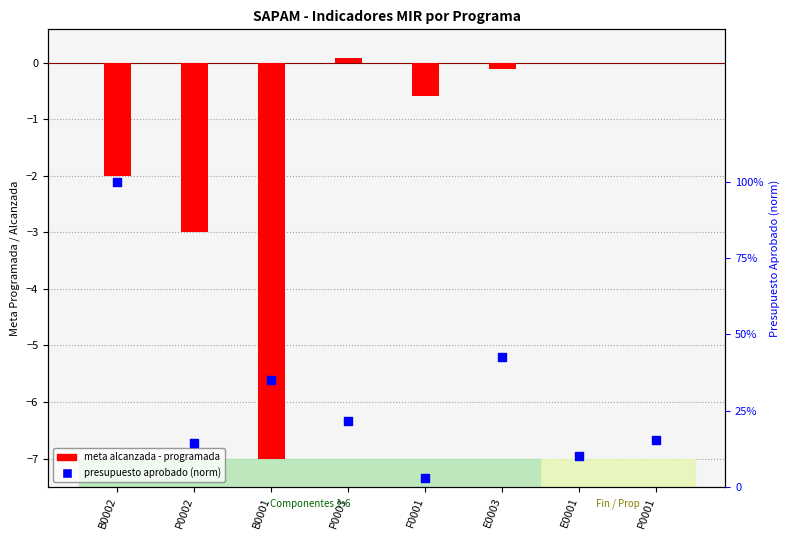

At how many categories does at least one series exceed -4?

8